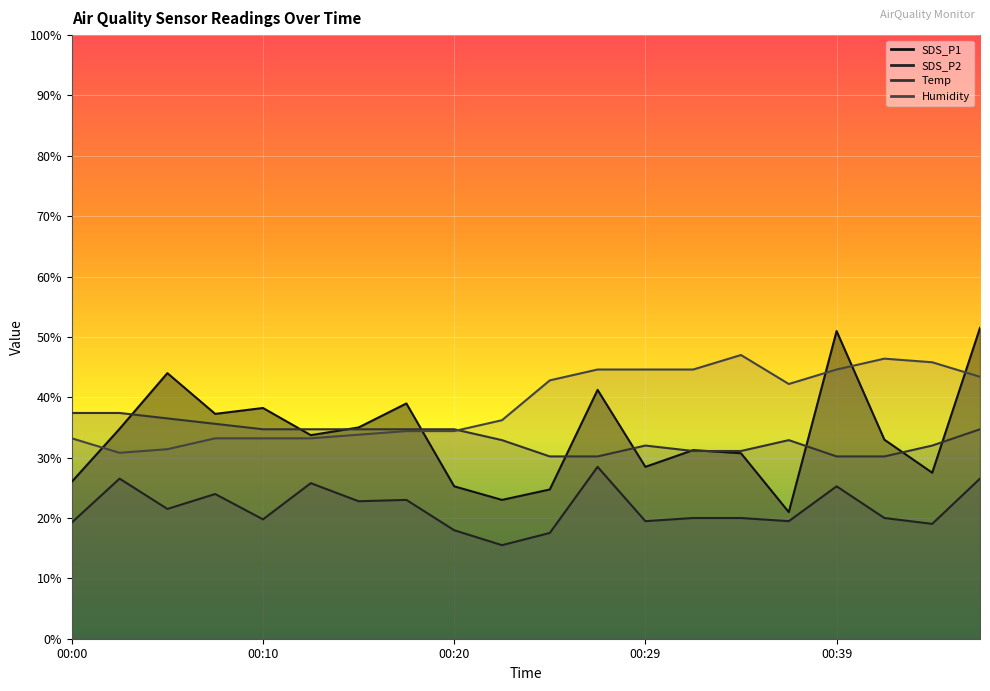

Reading left to right, what are all the values shown in this chart?

SDS_P1: 26.0	34.8	44.0	37.2	38.2	33.7	35.0	39.0	25.2	23.0	24.7	41.2	28.5	31.2	30.7	21.0	51.0	33.0	27.5	51.5
SDS_P2: 19.2	26.5	21.5	24.0	19.8	25.8	22.8	23.0	18.0	15.5	17.5	28.5	19.5	20.0	20.0	19.5	25.2	20.0	19.0	26.5
Temp: 37.4	37.4	36.5	35.6	34.7	34.7	34.7	34.7	34.7	32.9	30.2	30.2	32.0	31.1	31.1	32.9	30.2	30.2	32.0	34.7
Humidity: 33.2	30.8	31.4	33.2	33.2	33.2	33.8	34.4	34.4	36.2	42.8	44.6	44.6	44.6	47.0	42.2	44.6	46.4	45.8	43.4